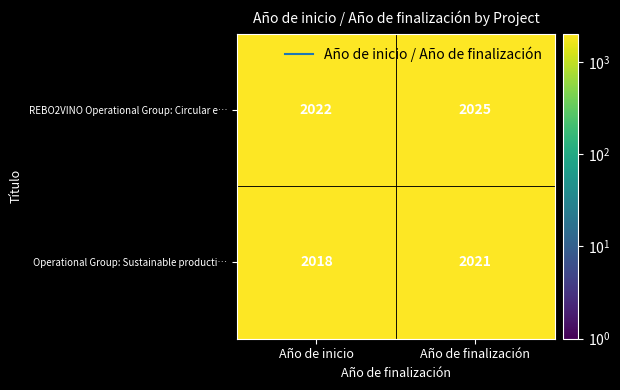

How many categories are shown in the chart?

2